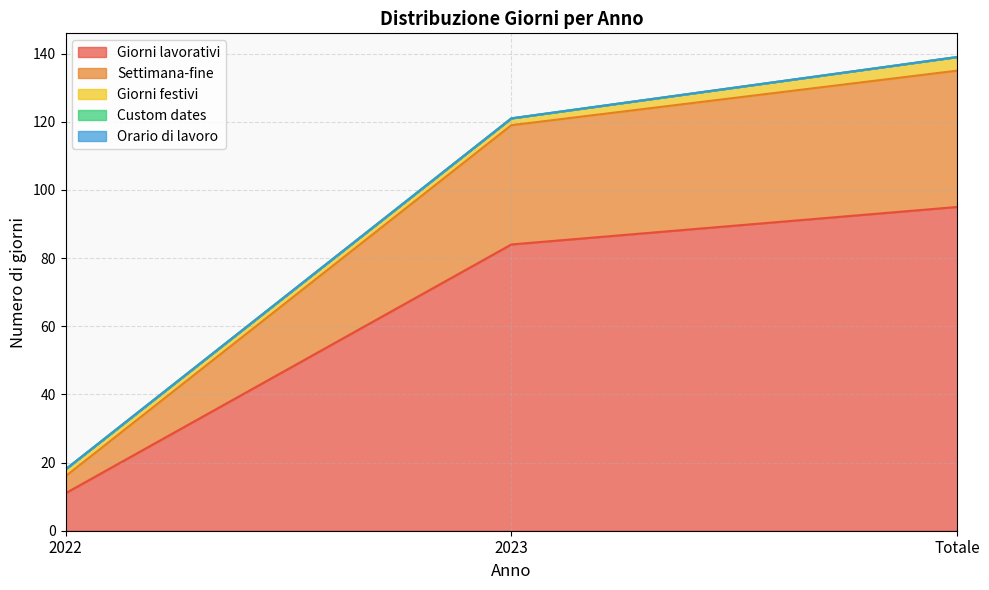

Reading right to left, transcribe all the data shown in this chart.

Giorni lavorativi: 95	84	11
Settimana-fine: 40	35	5
Giorni festivi: 4	2	2
Custom dates: 0	0	0
Orario di lavoro: 0	0	0